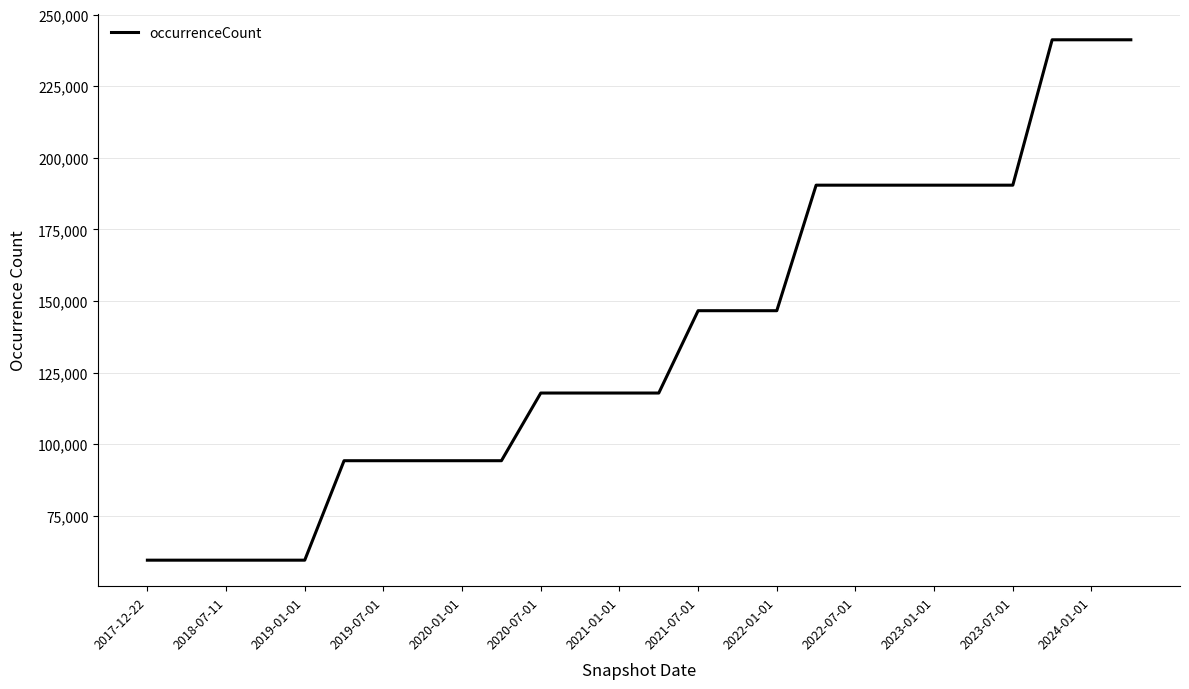

What is the greatest value displayed?

241189